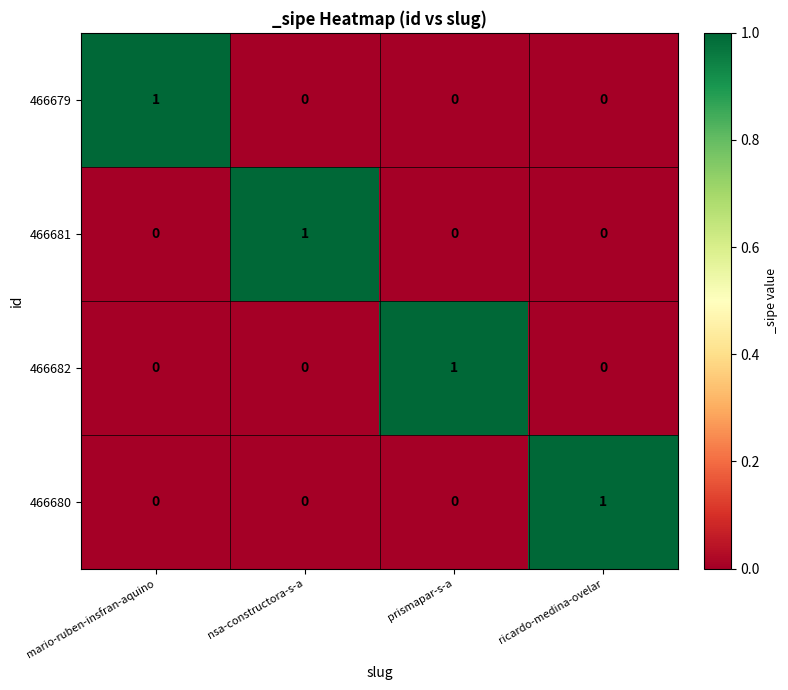

At how many categories does at least one series exceed 0?

4